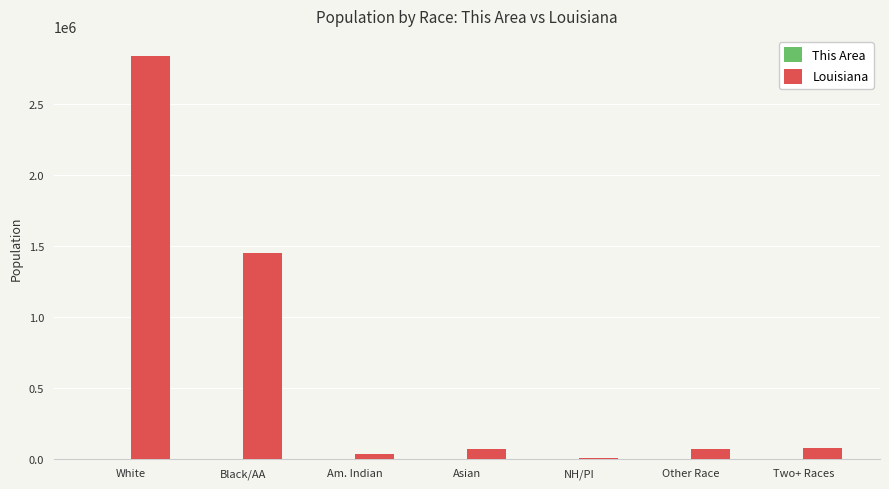

At which category is the sum across all series the highest?

White